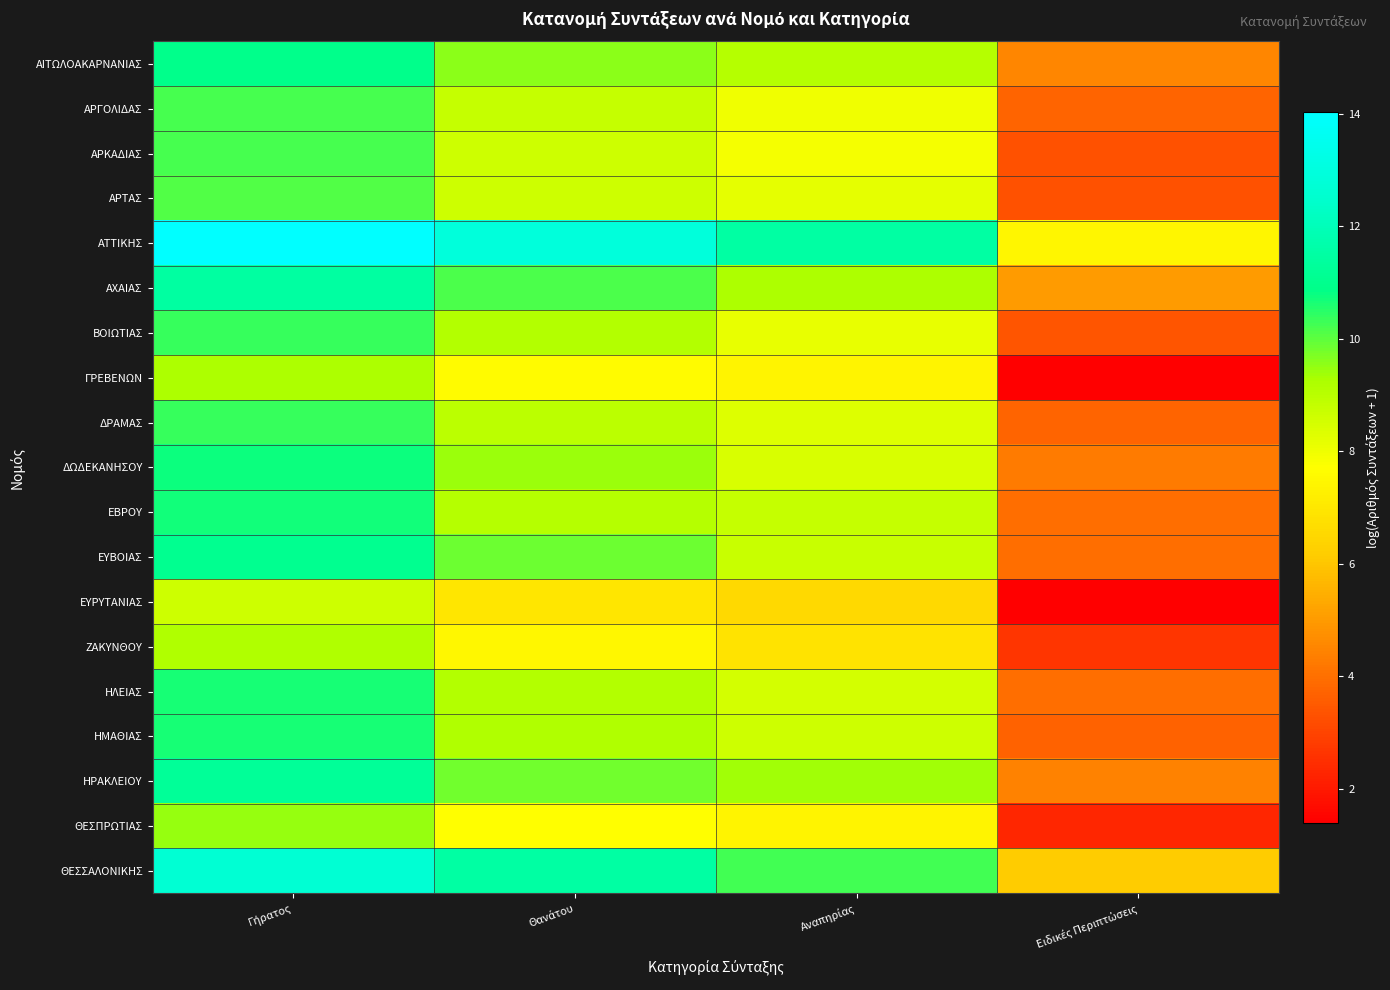

Reading left to right, what are all the values shown in this chart?

ΑΙΤΩΛΟΑΚΑΡΝΑΝΙΑΣ: Γήρατος=11.0	Θανάτου=9.6	Αναπηρίας=9.1	Ειδικές Περιπτώσεις=4.5
ΑΡΓΟΛΙΔΑΣ: Γήρατος=10.2	Θανάτου=8.8	Αναπηρίας=8.0	Ειδικές Περιπτώσεις=3.7
ΑΡΚΑΔΙΑΣ: Γήρατος=10.2	Θανάτου=8.6	Αναπηρίας=7.9	Ειδικές Περιπτώσεις=3.3
ΑΡΤΑΣ: Γήρατος=10.1	Θανάτου=8.6	Αναπηρίας=8.2	Ειδικές Περιπτώσεις=3.3
ΑΤΤΙΚΗΣ: Γήρατος=14.0	Θανάτου=12.9	Αναπηρίας=11.5	Ειδικές Περιπτώσεις=7.5
ΑΧΑΙΑΣ: Γήρατος=11.4	Θανάτου=10.2	Αναπηρίας=9.2	Ειδικές Περιπτώσεις=5.0
ΒΟΙΩΤΙΑΣ: Γήρατος=10.4	Θανάτου=9.1	Αναπηρίας=8.1	Ειδικές Περιπτώσεις=3.4
ΓΡΕΒΕΝΩΝ: Γήρατος=9.2	Θανάτου=7.6	Αναπηρίας=7.4	Ειδικές Περιπτώσεις=1.4
ΔΡΑΜΑΣ: Γήρατος=10.4	Θανάτου=9.0	Αναπηρίας=8.3	Ειδικές Περιπτώσεις=3.7
ΔΩΔΕΚΑΝΗΣΟΥ: Γήρατος=10.7	Θανάτου=9.4	Αναπηρίας=8.4	Ειδικές Περιπτώσεις=4.3
ΕΒΡΟΥ: Γήρατος=10.7	Θανάτου=9.1	Αναπηρίας=8.8	Ειδικές Περιπτώσεις=4.0
ΕΥΒΟΙΑΣ: Γήρατος=11.1	Θανάτου=9.9	Αναπηρίας=8.7	Ειδικές Περιπτώσεις=4.0
ΕΥΡΥΤΑΝΙΑΣ: Γήρατος=8.6	Θανάτου=6.9	Αναπηρίας=6.5	Ειδικές Περιπτώσεις=1.4
ΖΑΚΥΝΘΟΥ: Γήρατος=9.1	Θανάτου=7.5	Αναπηρίας=6.9	Ειδικές Περιπτώσεις=2.6
ΗΛΕΙΑΣ: Γήρατος=10.6	Θανάτου=9.1	Αναπηρίας=8.5	Ειδικές Περιπτώσεις=4.0
ΗΜΑΘΙΑΣ: Γήρατος=10.7	Θανάτου=9.2	Αναπηρίας=8.6	Ειδικές Περιπτώσεις=3.7
ΗΡΑΚΛΕΙΟΥ: Γήρατος=11.3	Θανάτου=9.8	Αναπηρίας=9.4	Ειδικές Περιπτώσεις=4.4
ΘΕΣΠΡΩΤΙΑΣ: Γήρατος=9.5	Θανάτου=7.7	Αναπηρίας=7.4	Ειδικές Περιπτώσεις=2.3
ΘΕΣΣΑΛΟΝΙΚΗΣ: Γήρατος=12.7	Θανάτου=11.5	Αναπηρίας=10.3	Ειδικές Περιπτώσεις=6.1